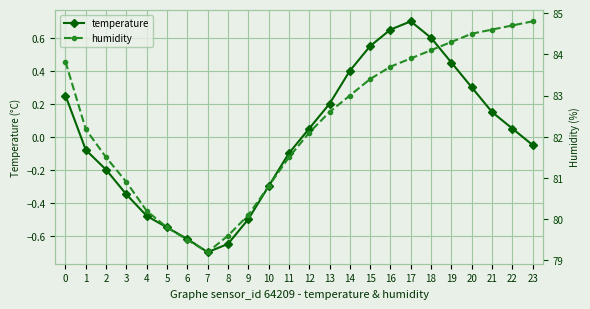

True or false: temperature and humidity cross at least once.

False